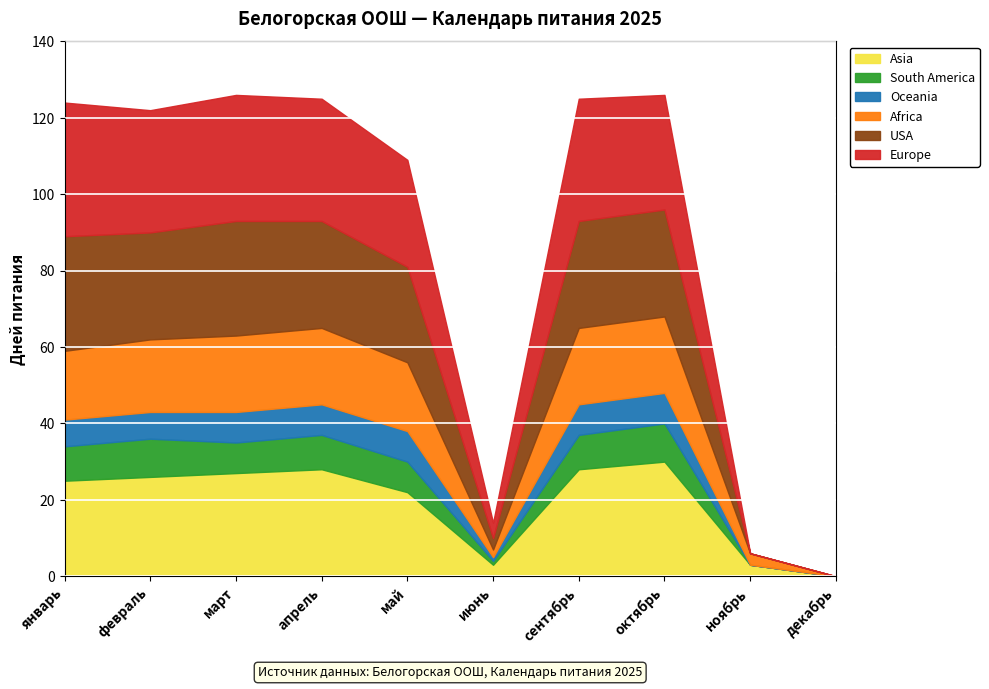

Is it true that South America equals 14 at октябрь?

False